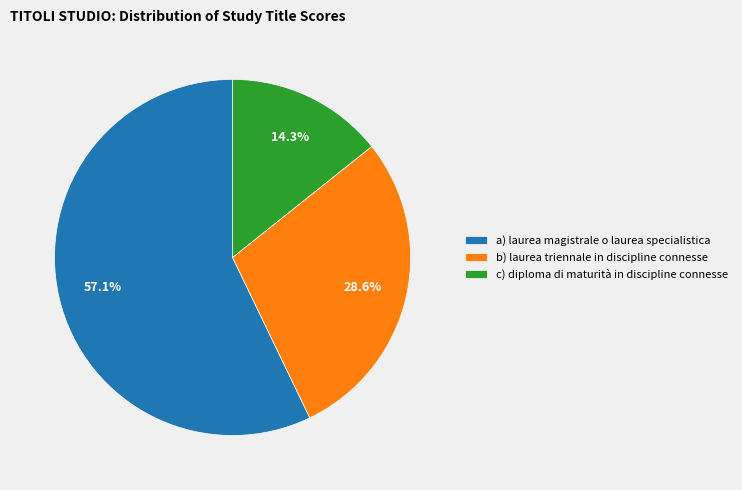

To the nearest percent, what is the difference between the largest and smallest slice percentages?

43%